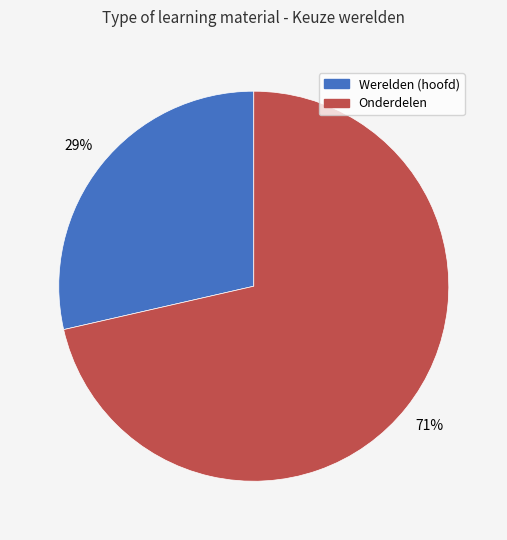

Does any single category account for the majority?

Yes